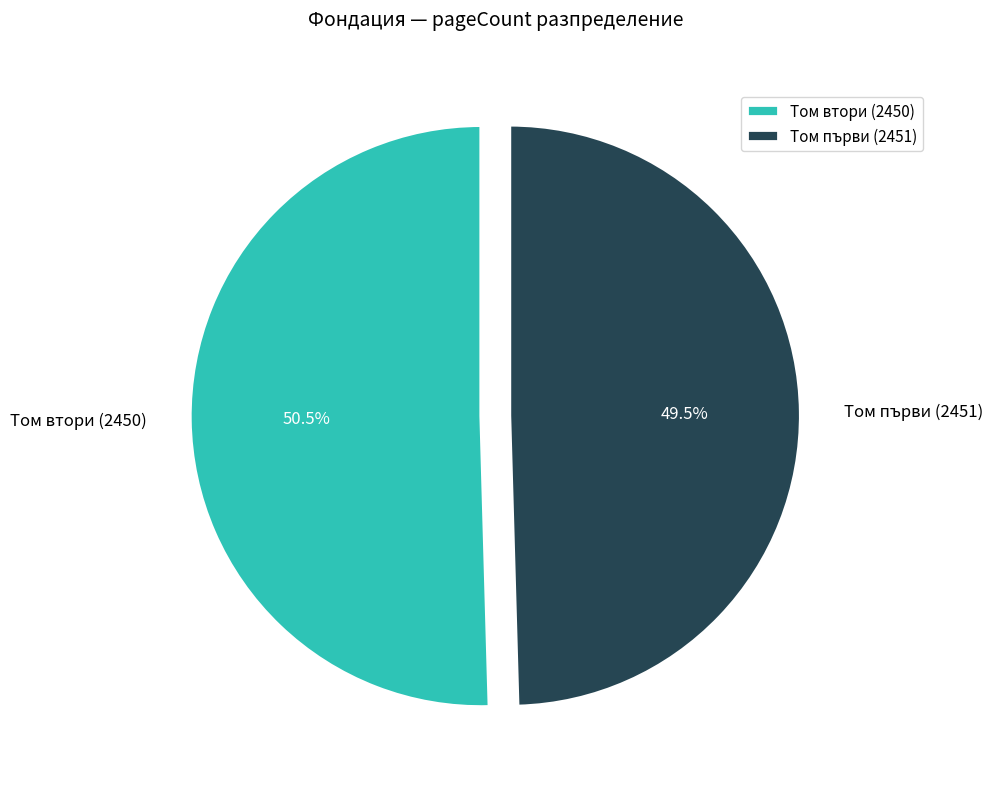

Does any single category account for the majority?

Yes